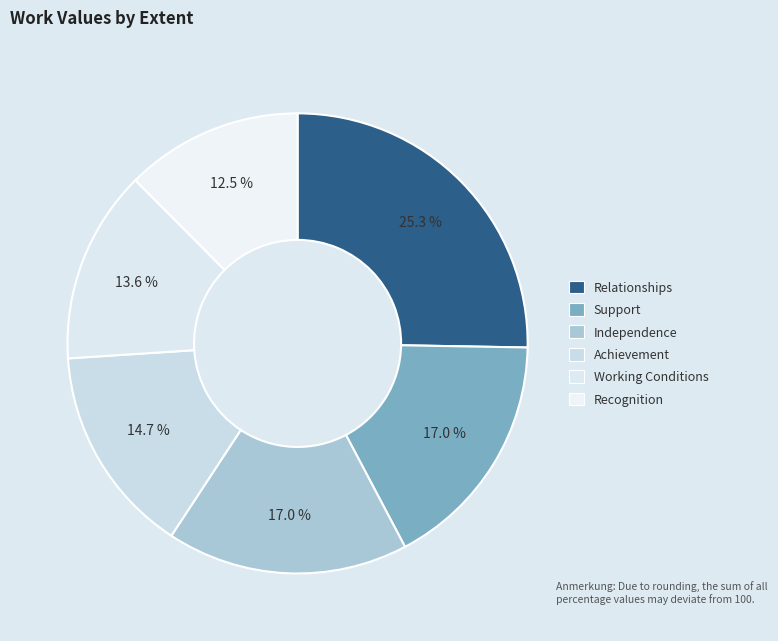

True or false: Achievement accounts for 15% of the total.

True